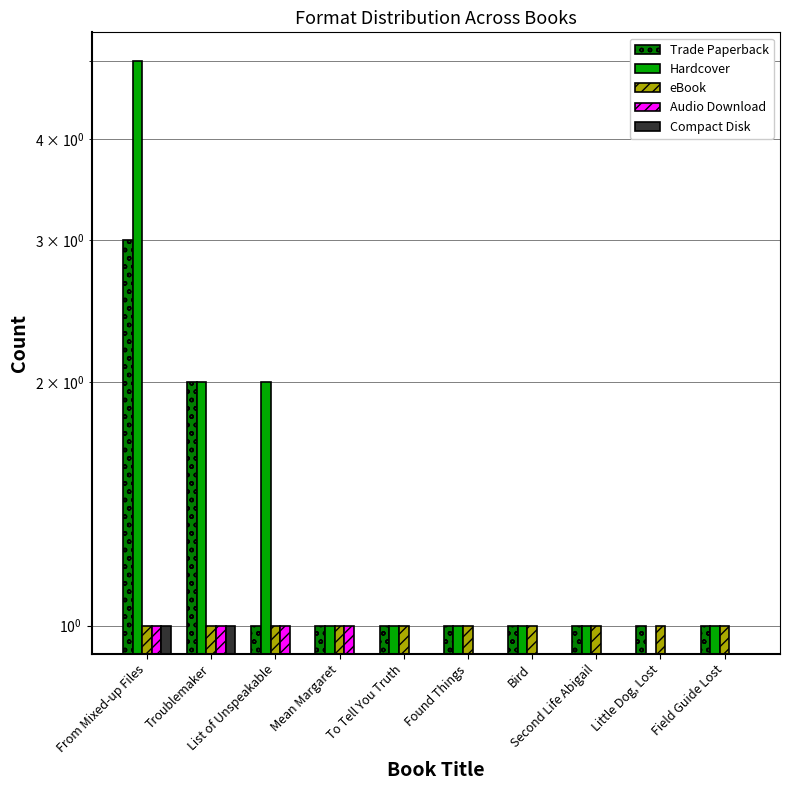

How many bars are there in total?

50